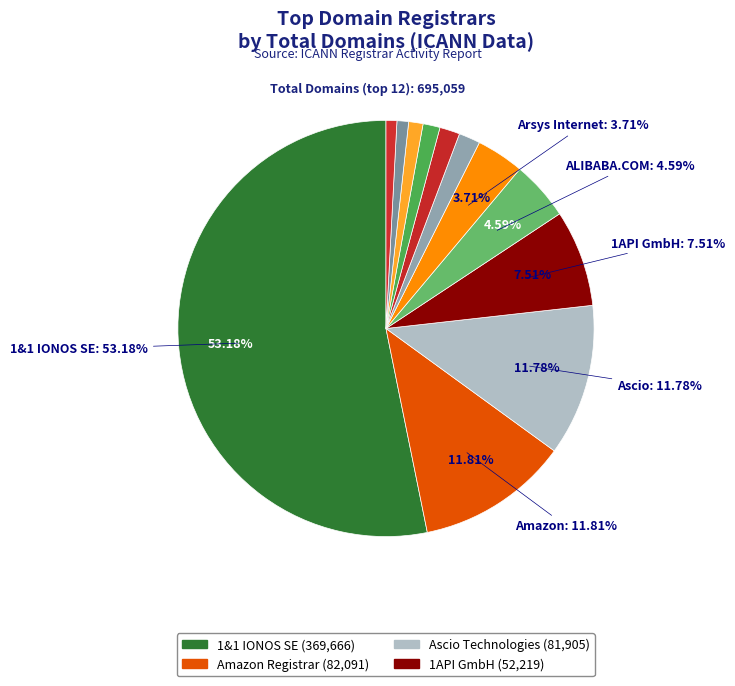

Which slice is the smallest?

Annulet LLC